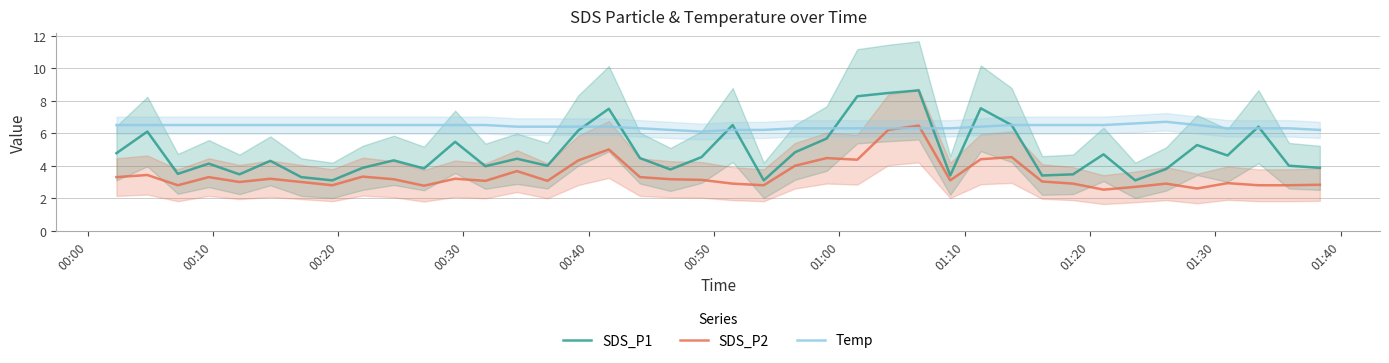

What is the minimum value for SDS_P2?

2.5